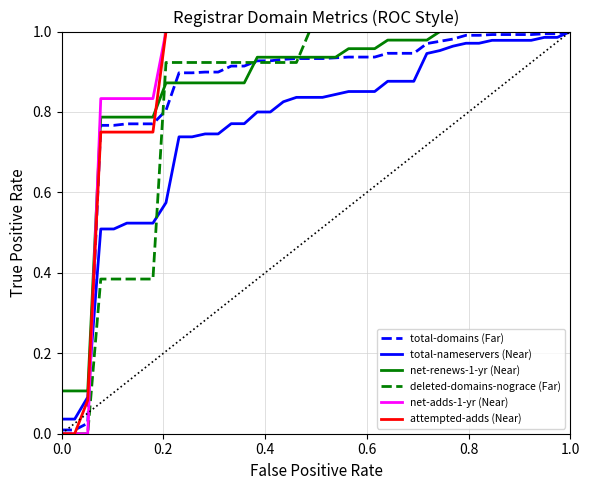

What is the value of the deleted-domains-nograce (Far) point at the 40th from the left?

1.0